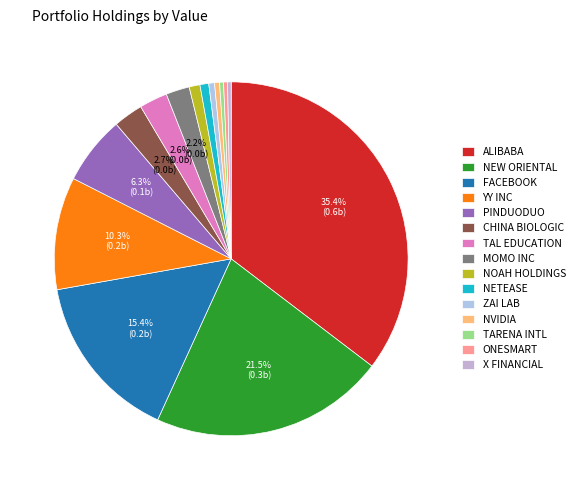

How many slices are in this pie chart?

15